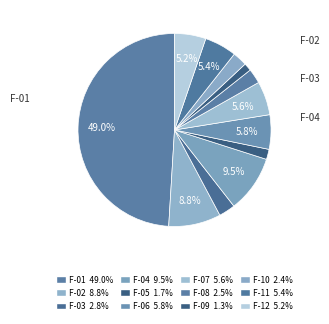

How many segments does this pie chart have?

12